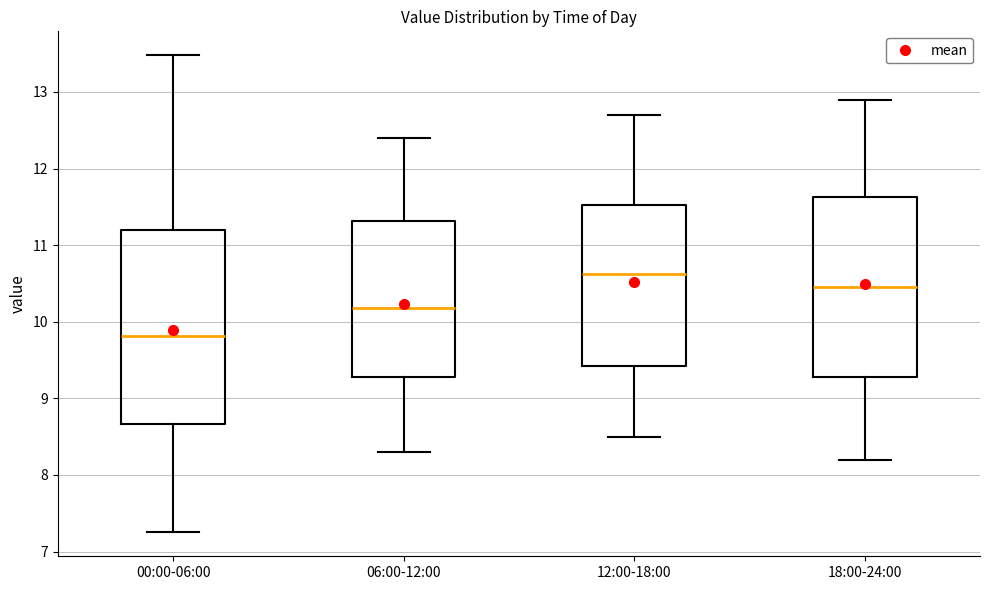

Reading left to right, read every box against the y-axis: the position of its median line, the range the box covers, and the ends of its whiskers. The values are not printed on the chart, so give them approximately, as read against the axis.

00:00-06:00: median 9.8, box 8.7 to 11.2, whiskers 7.3 to 13.5
06:00-12:00: median 10.2, box 9.3 to 11.3, whiskers 8.3 to 12.4
12:00-18:00: median 10.6, box 9.4 to 11.5, whiskers 8.5 to 12.7
18:00-24:00: median 10.5, box 9.3 to 11.6, whiskers 8.2 to 12.9